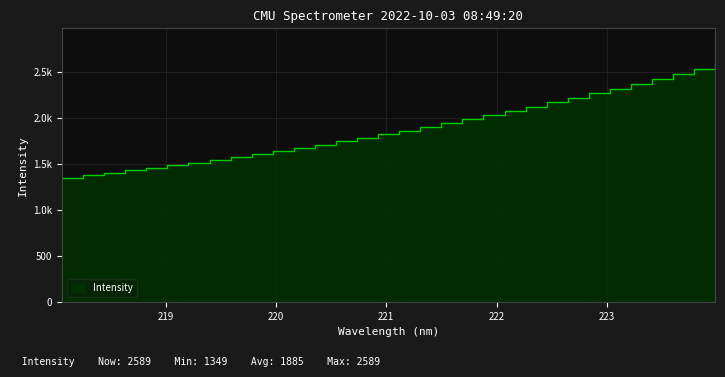

Reading right to left, what are all the values shown in this chart?

2588.5	2529.0	2475.8	2421.6	2367.8	2316.5	2266.4	2215.8	2167.4	2119.3	2073.1	2025.7	1981.0	1940.4	1900.7	1858.9	1817.5	1780.6	1743.7	1706.5	1671.2	1637.2	1603.1	1572.2	1539.8	1510.3	1481.0	1452.3	1426.5	1397.7	1373.7	1349.3